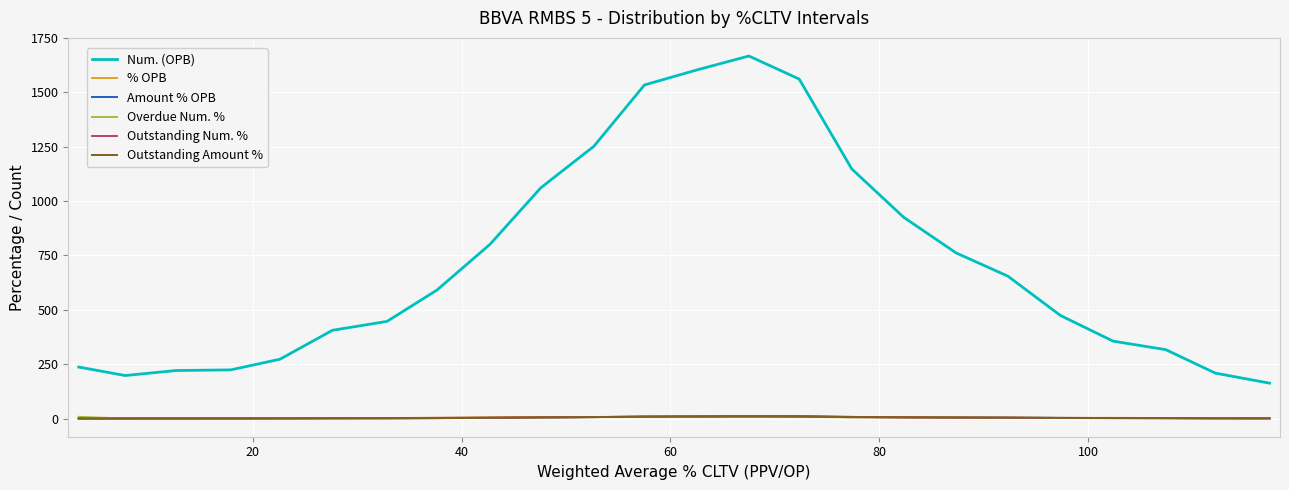

True or false: Num. (OPB) and Outstanding Amount % intersect in this chart.

False